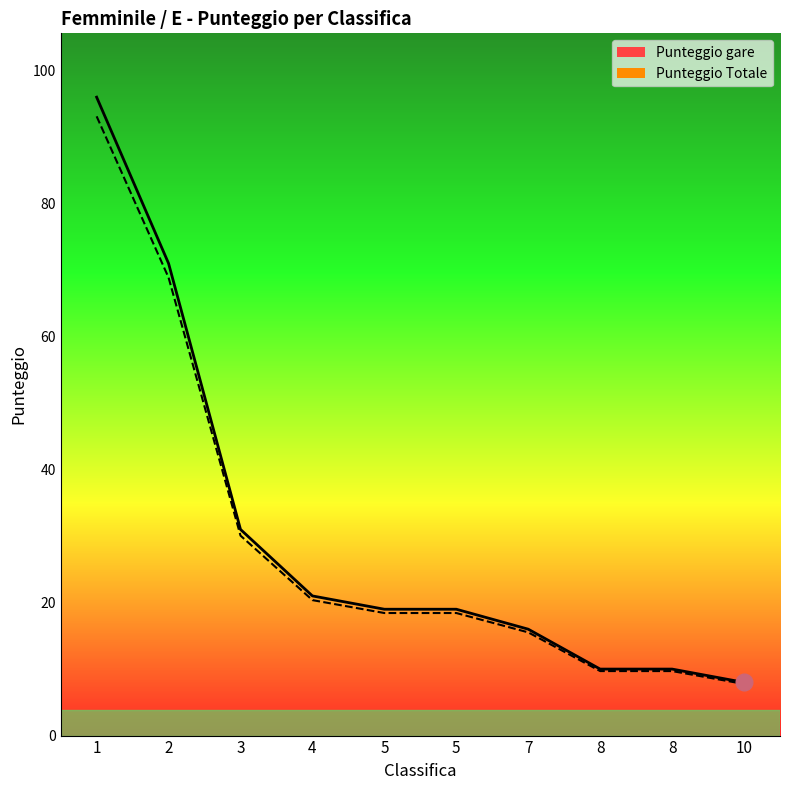

Count the number of data series in this chart.

2